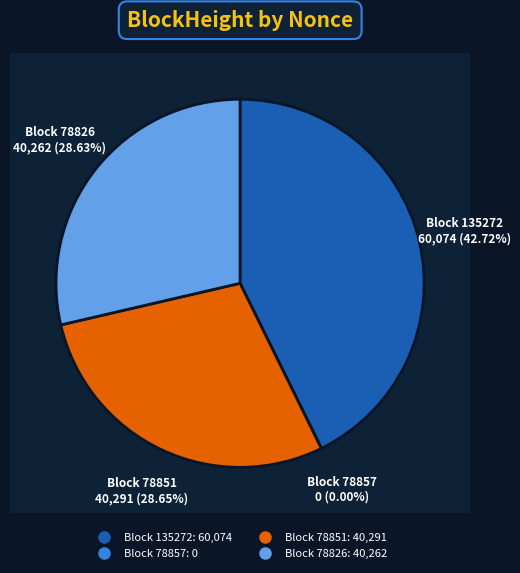

What percentage is the 78851 slice, to the nearest percent?

29%